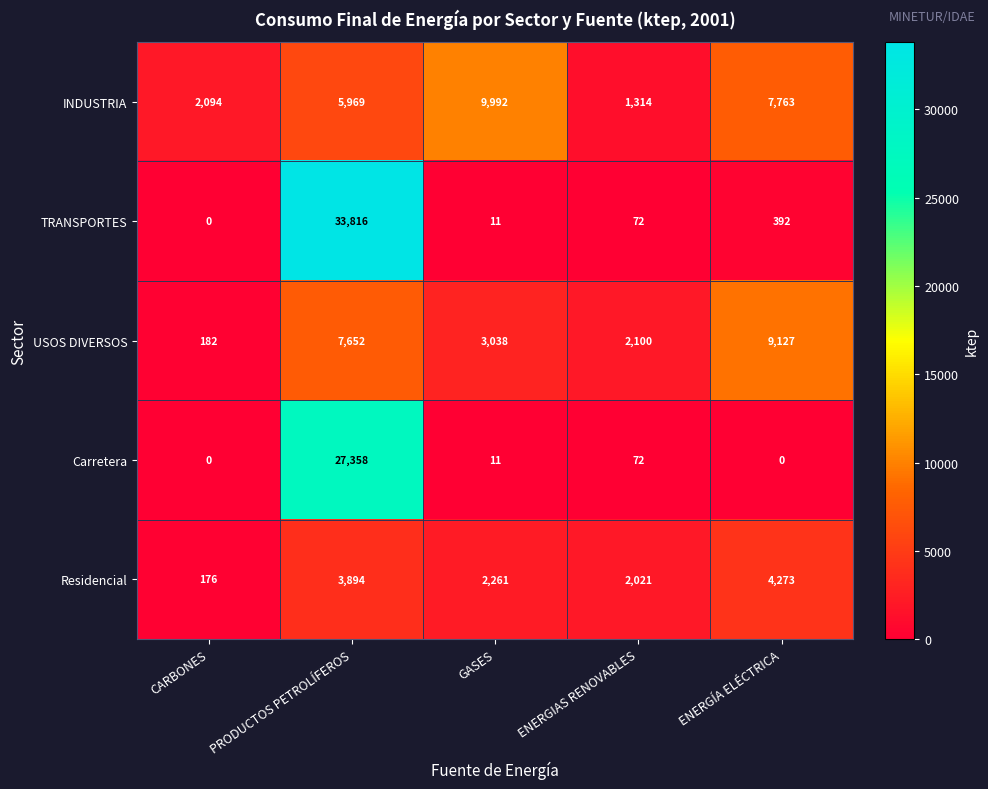

Which series changed the most between CARBONES and GASES?

INDUSTRIA